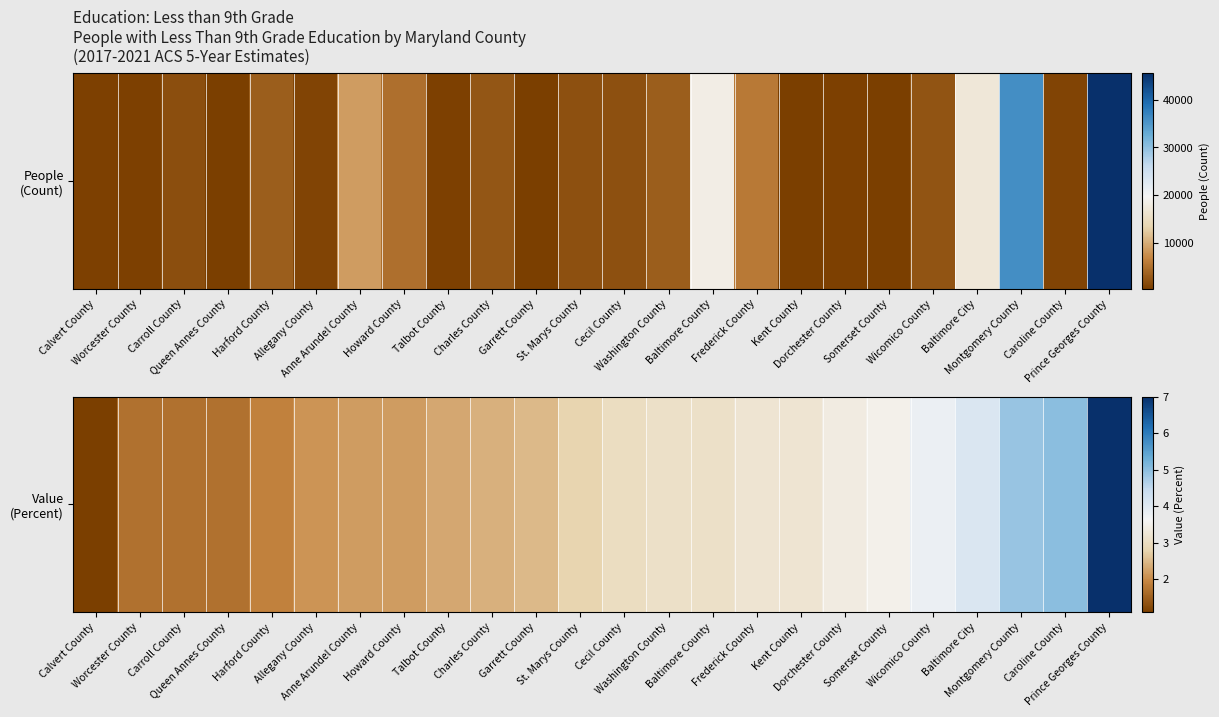

The value at Kent County is 3.2. True or false?

True